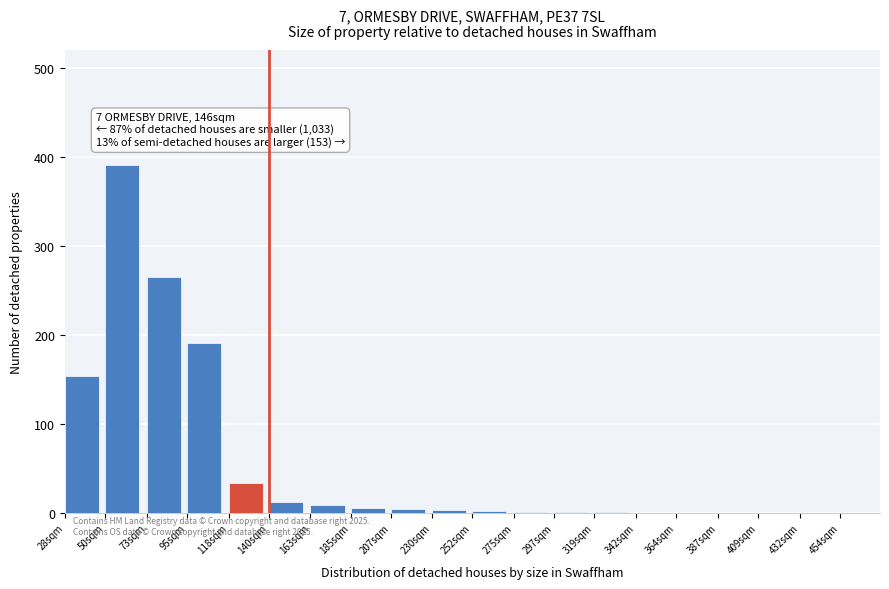

Is it true that the value at 342sqm is 125?

False